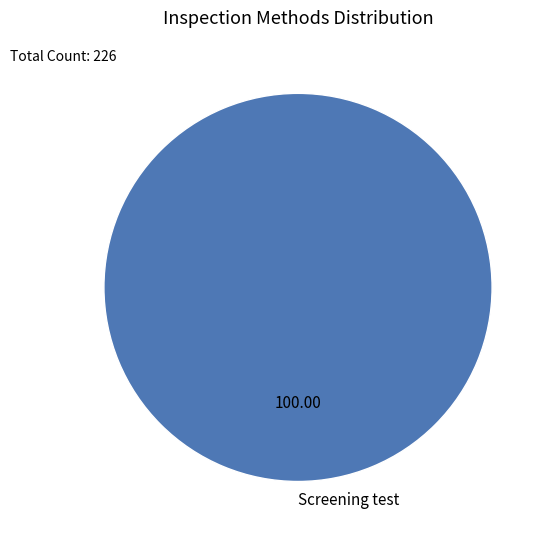

Which category accounts for the majority?

Screening test